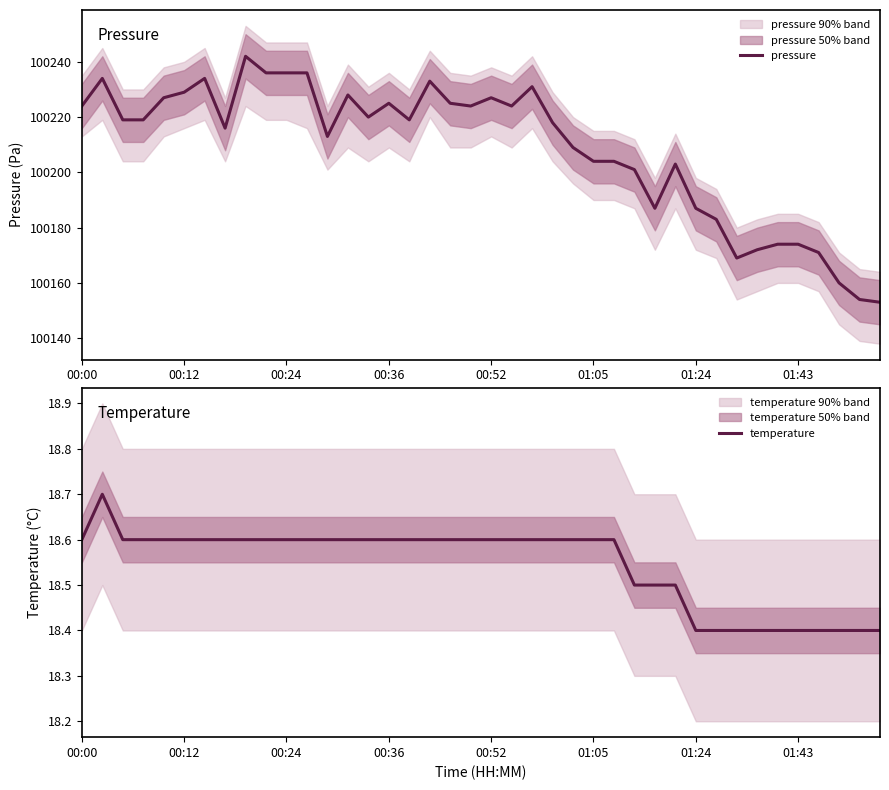

The temperature series shows 18.6 at 23. True or false?

True